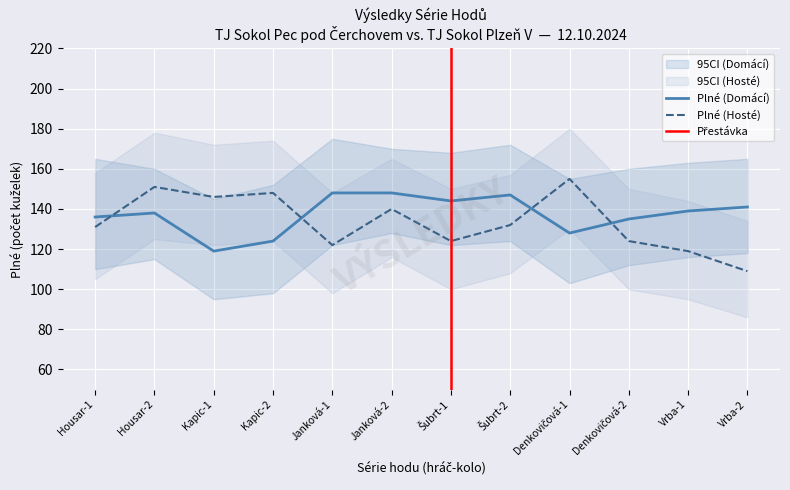

In Plné (Domácí), how many points are higher than both neighbors (excluding endpoints)?

2